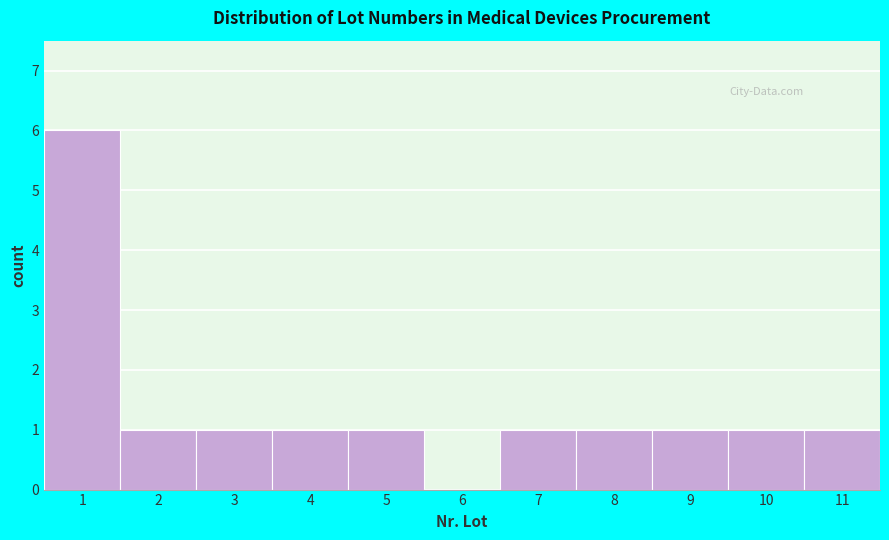

Reading left to right, transcribe this chart: for each bar, give the range it covers on the x-axis and its height. The values are not printed on the chart, so give them approximately, as read against the axis.

0.5 to 1.5: 6
1.5 to 2.5: 1
2.5 to 3.5: 1
3.5 to 4.5: 1
4.5 to 5.5: 1
5.5 to 6.5: 0
6.5 to 7.5: 1
7.5 to 8.5: 1
8.5 to 9.5: 1
9.5 to 10.5: 1
10.5 to 11.5: 1